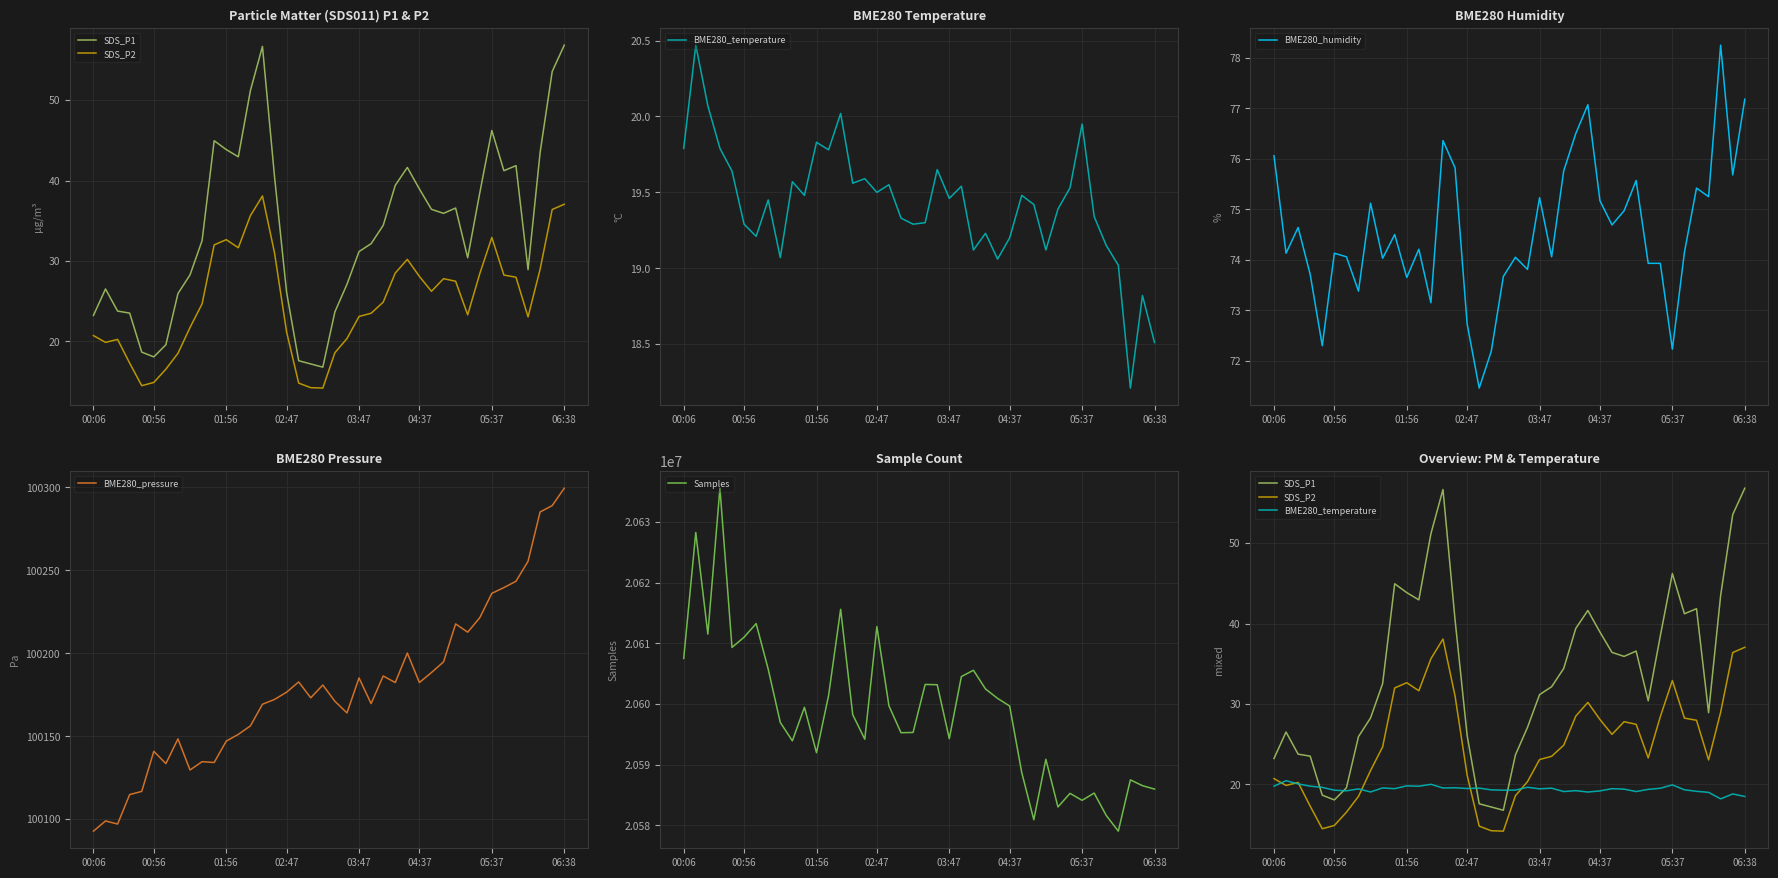

How many data points in BME280_humidity are above 74?

27